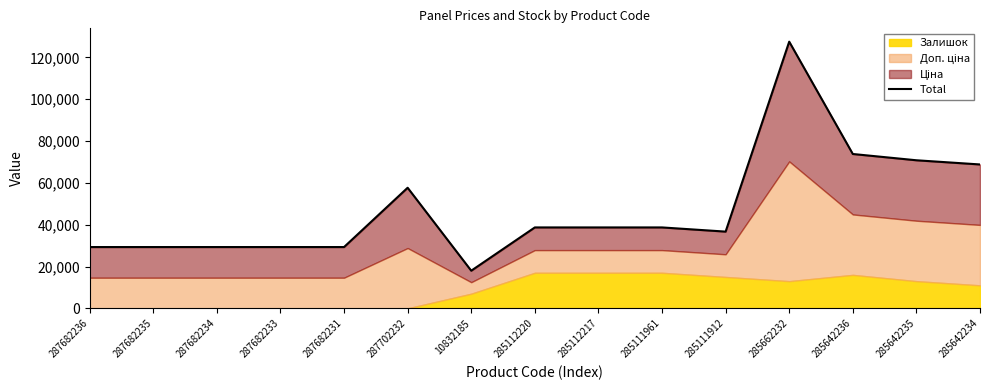

True or false: the data shows 17578.1 at 287682233.

False